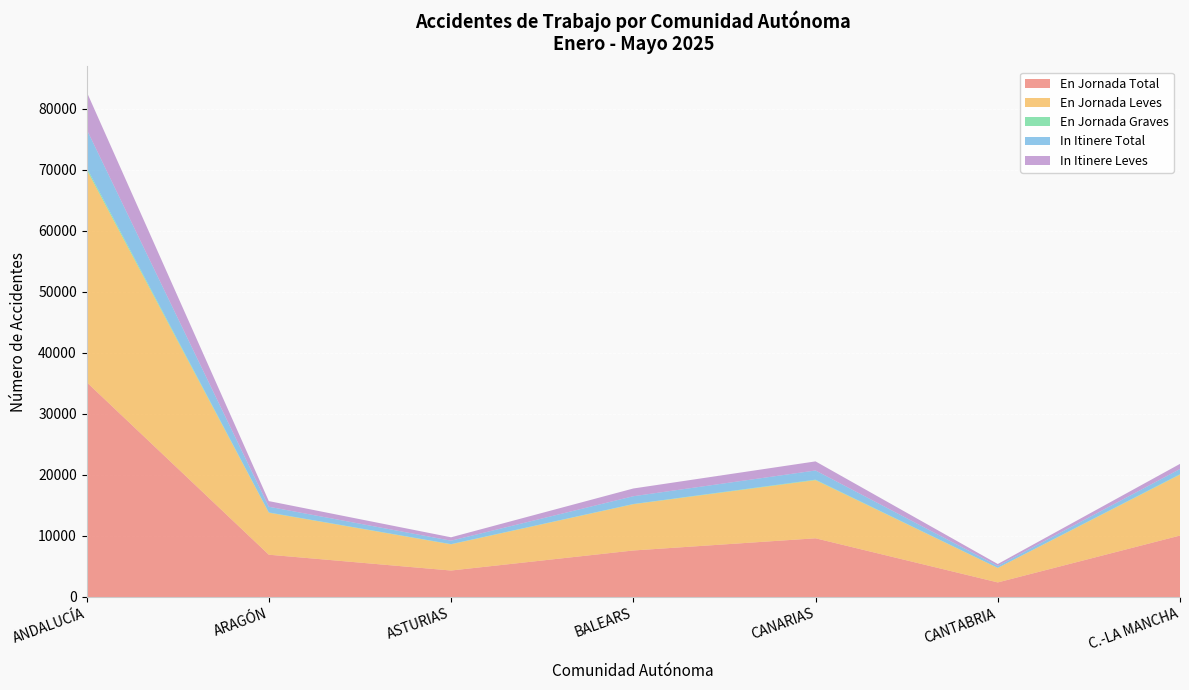

Reading right to left, list all the values displayed in this chart.

En Jornada Total: 10066	2387	9618	7619	4336	6928	35205
En Jornada Leves: 9983	2370	9528	7581	4290	6881	34850
En Jornada Graves: 71	17	78	35	37	42	318
In Itinere Total: 848	316	1505	1275	562	935	6273
In Itinere Leves: 842	313	1489	1266	556	926	6157